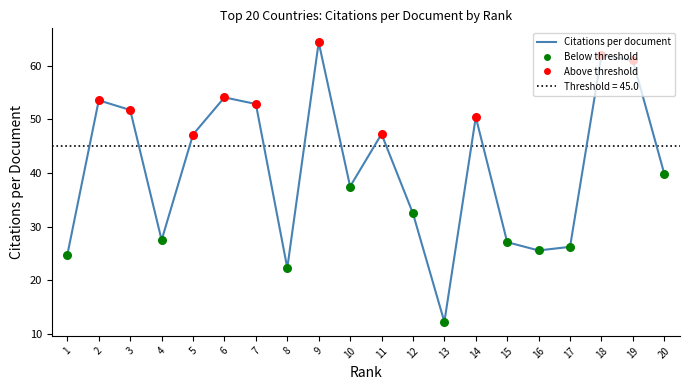

What is the change in value from 5 to 7?

+5.7